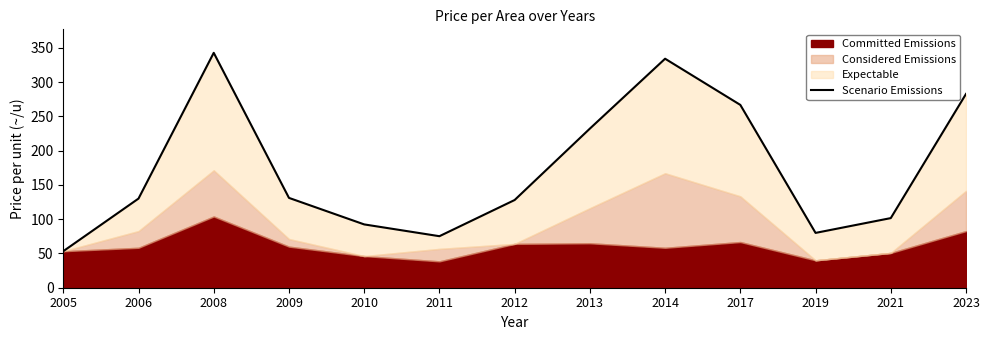

What is the value of the 8th point from the left?

232.2